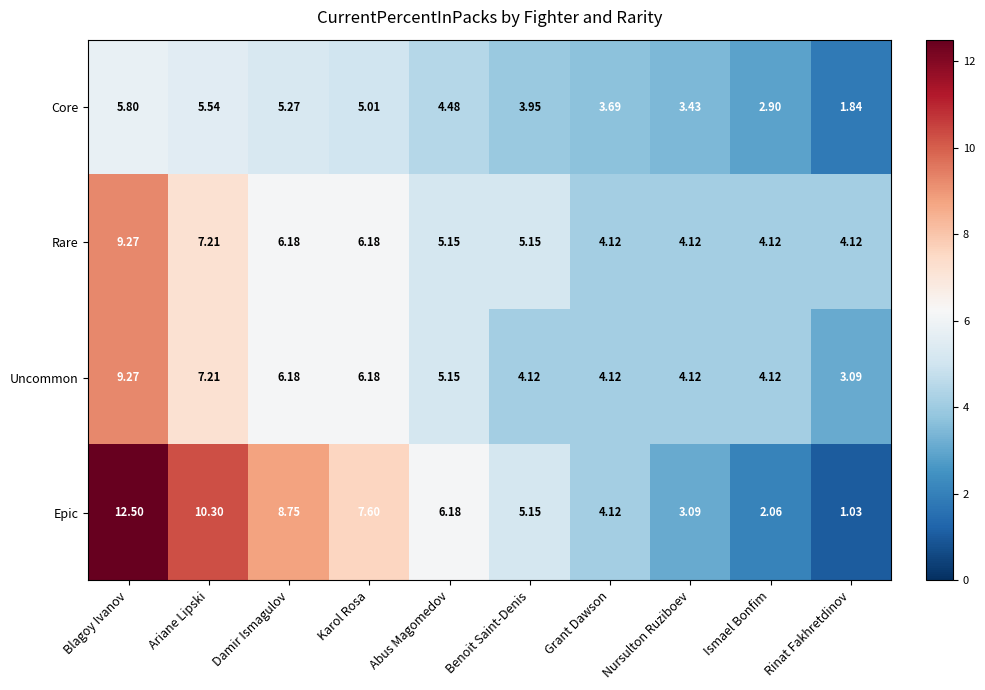

At which category does the chart reach its peak across all series?

Blagoy Ivanov